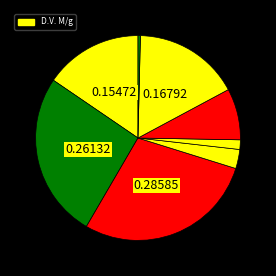

How many segments does this pie chart have?

8